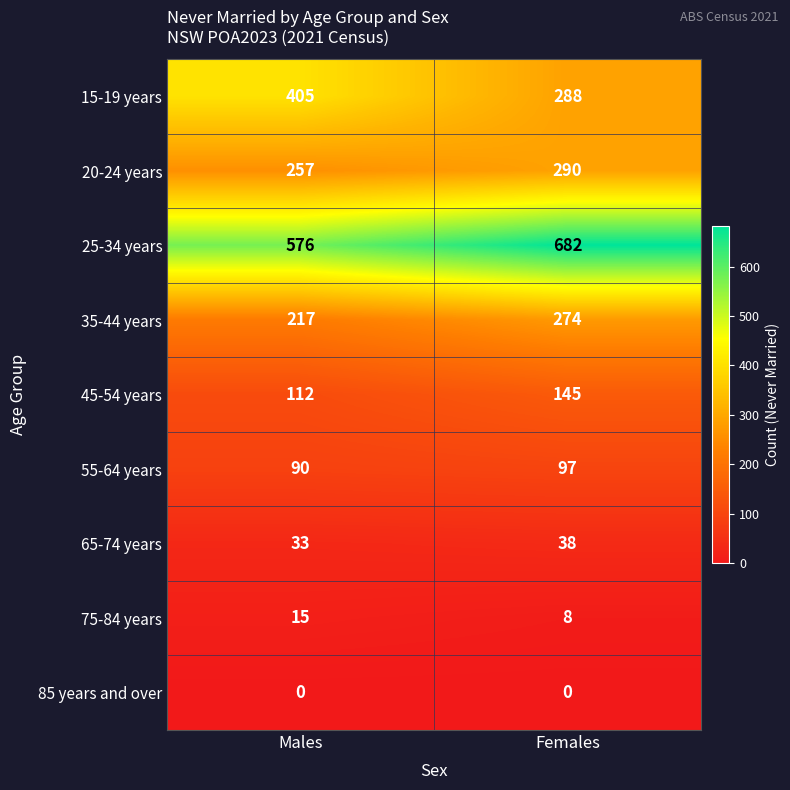

What value does the 25-34 years series have at Females?

682